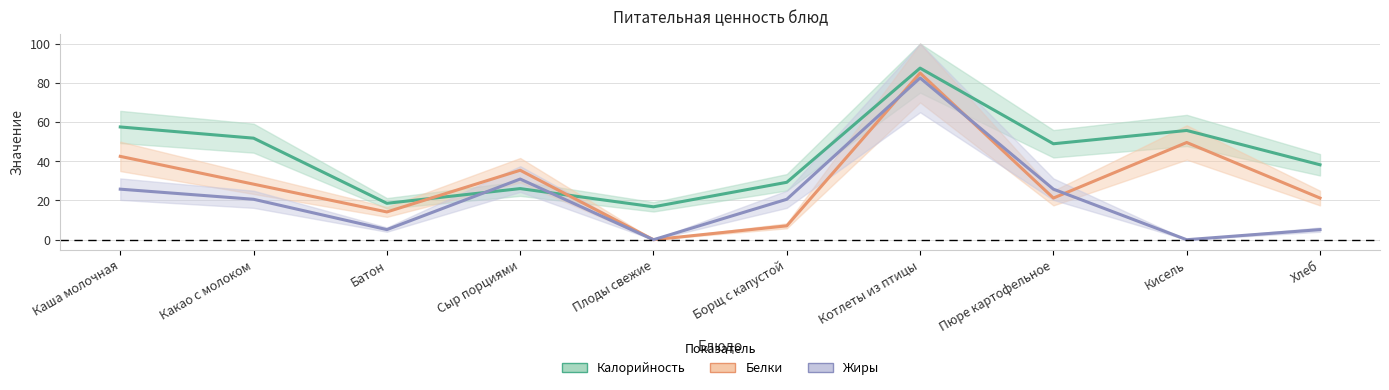

What is the difference between the Жиры values at Какао с молоком and Сыр порциями?

10.3